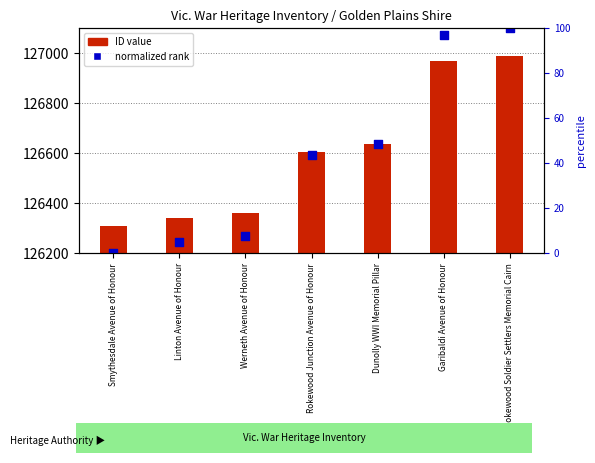

What are all the series names shown in the legend?

ID value, normalized rank